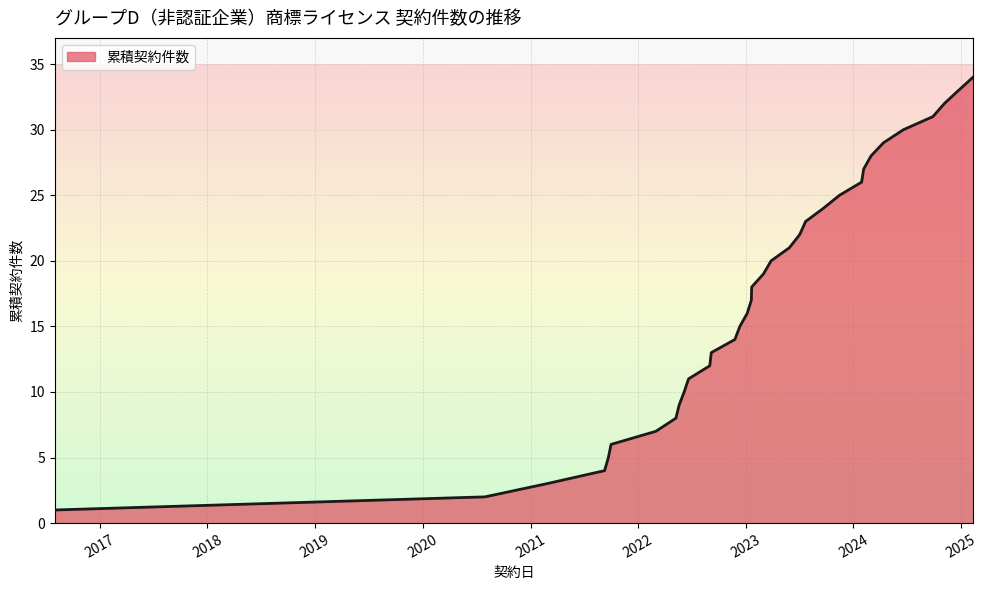

What is the greatest value displayed?

34